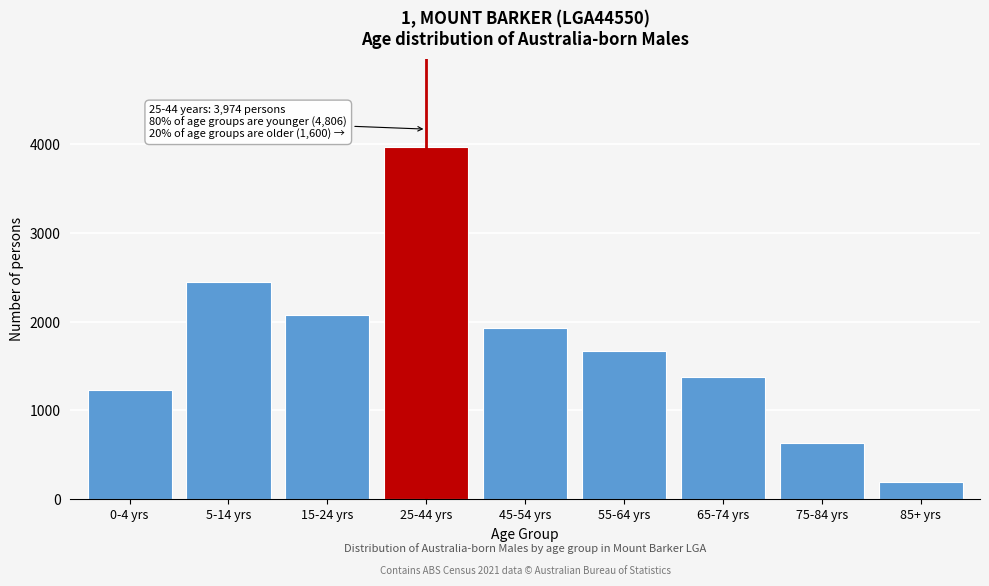

Reading left to right, extract all data points from this chart.

1229	2453	2073	3974	1931	1669	1377	638	192